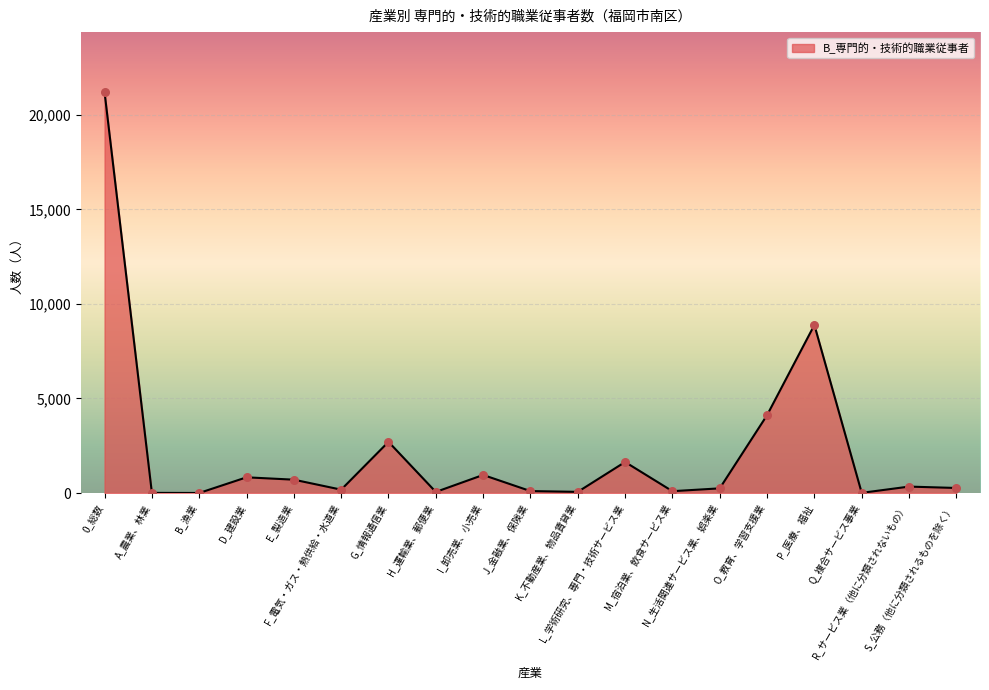

What is the change in value from J_金融業、保険業 to S_公務（他に分類されるものを除く）?

+164